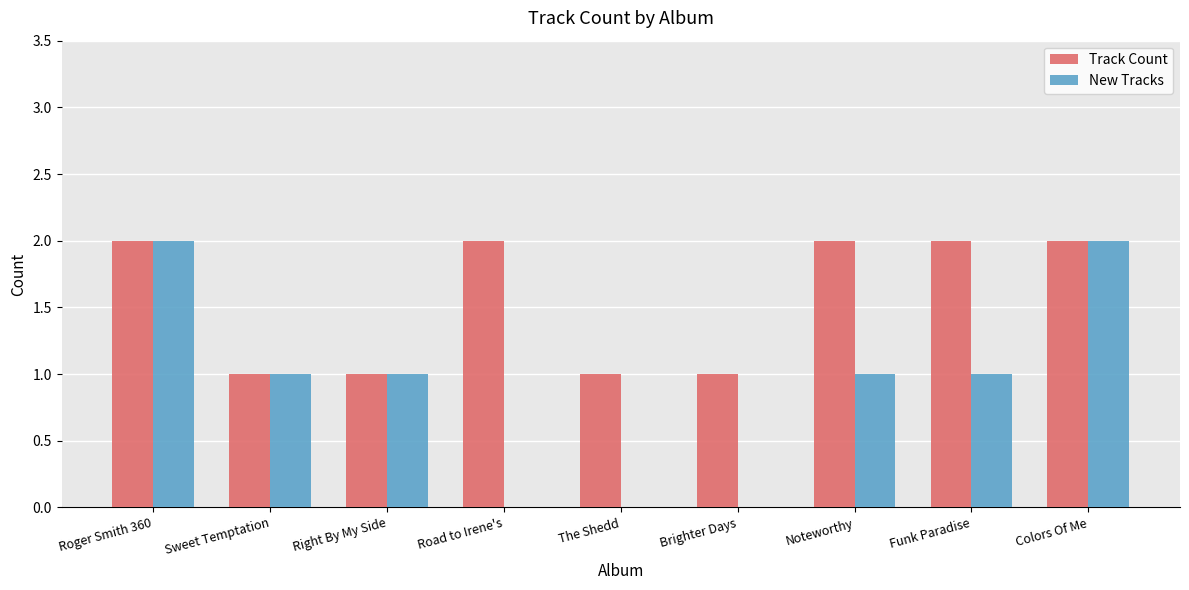

Between Right By My Side and Funk Paradise, which series saw the biggest shift?

Track Count